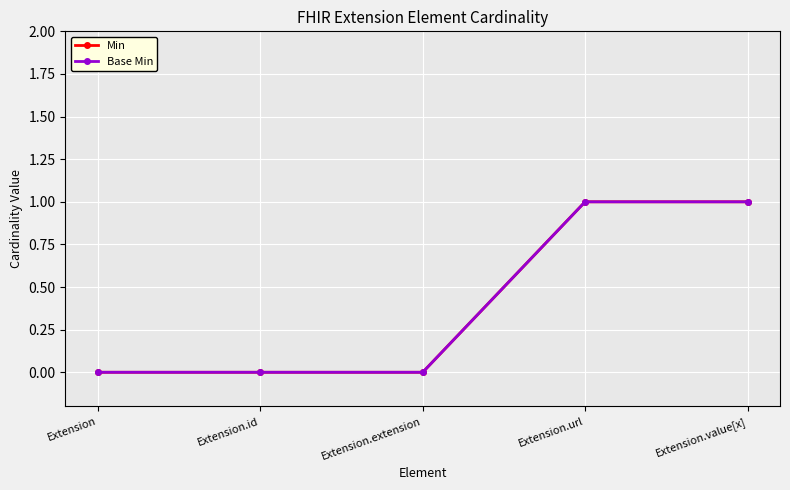

What position from the right is Extension.url?

2